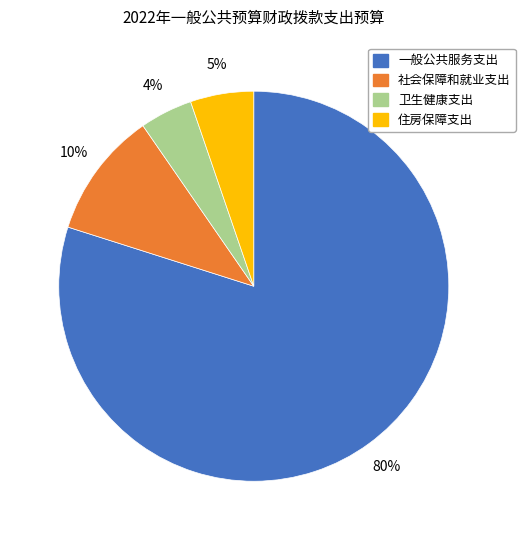

Between 卫生健康支出 and 一般公共服务支出, which is larger?

一般公共服务支出